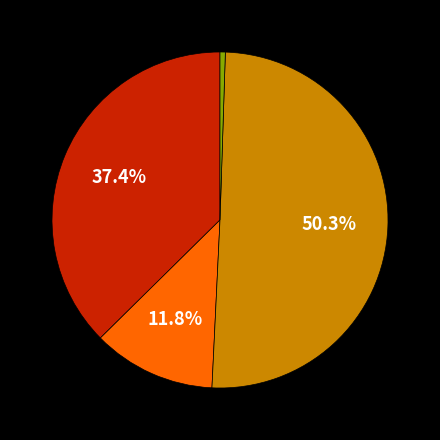

Is there any slice that represents more than half of the pie?

Yes